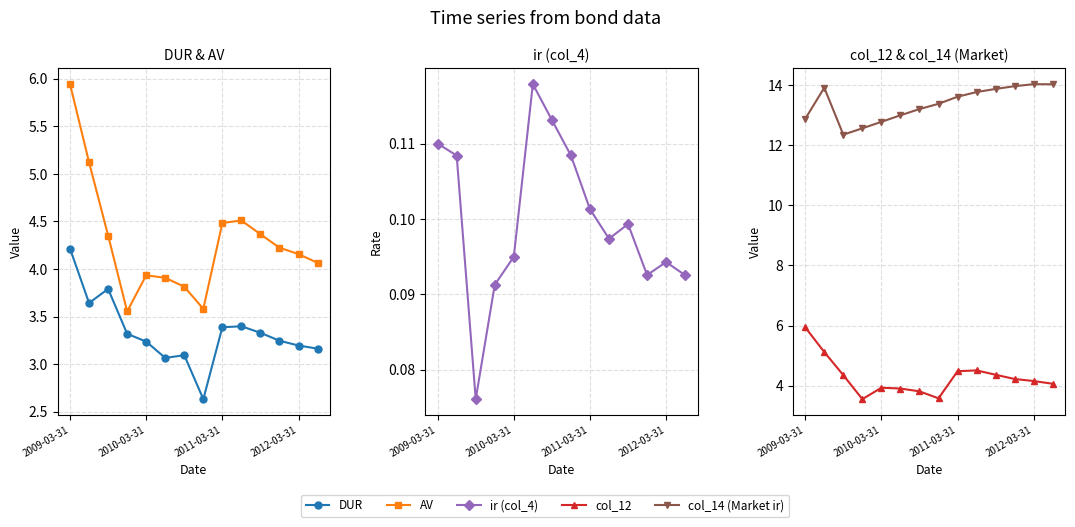

Count the number of data series in this chart.

5